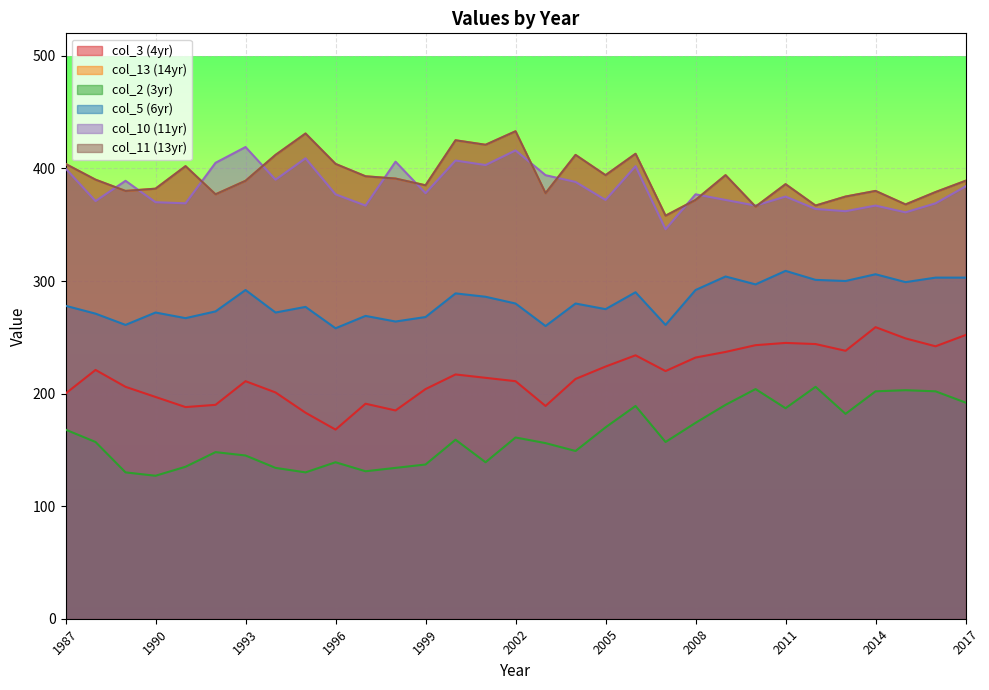

List the labels in order of col_13 value, largest first.

2002, 1995, 2000, 2001, 2006, 1994, 2004, 1987, 1996, 1991, 2005, 2009, 1997, 1998, 1988, 1993, 2017, 2011, 1999, 1990, 1989, 2014, 2016, 2003, 1992, 2013, 2008, 2015, 2012, 2010, 2007